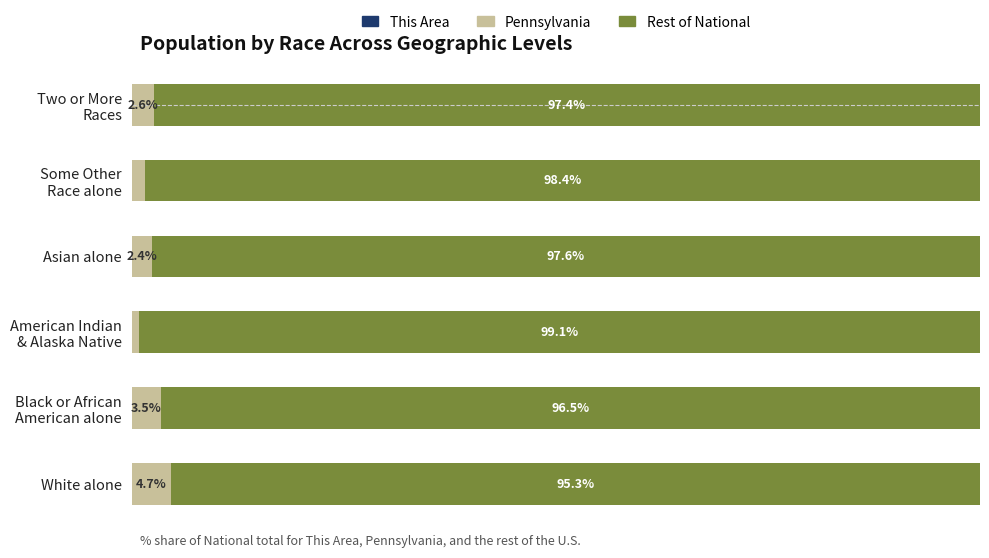

Which category has the highest value in the Pennsylvania series?

White alone